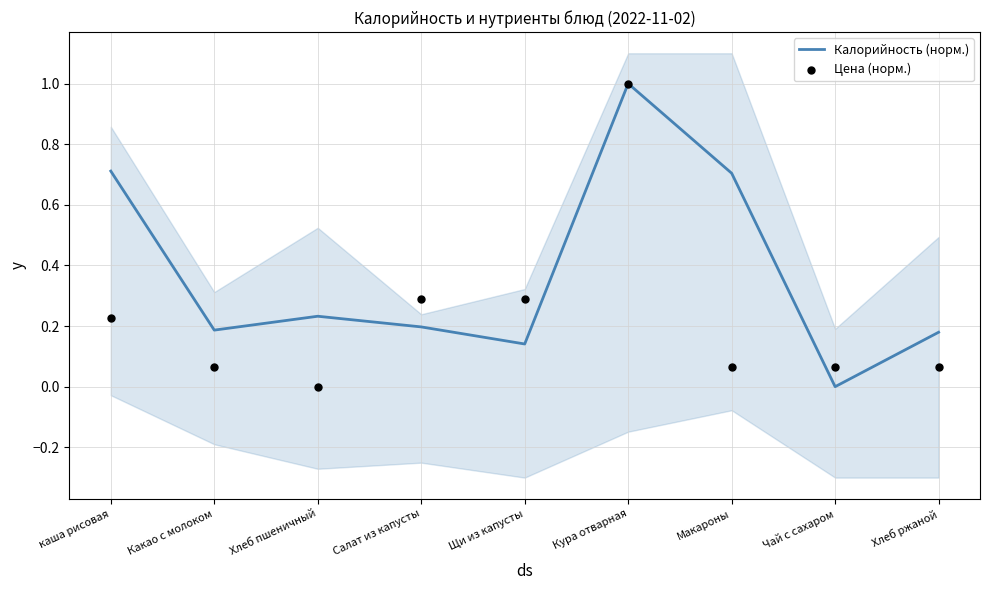

At which category is the sum across all series the highest?

Кура отварная